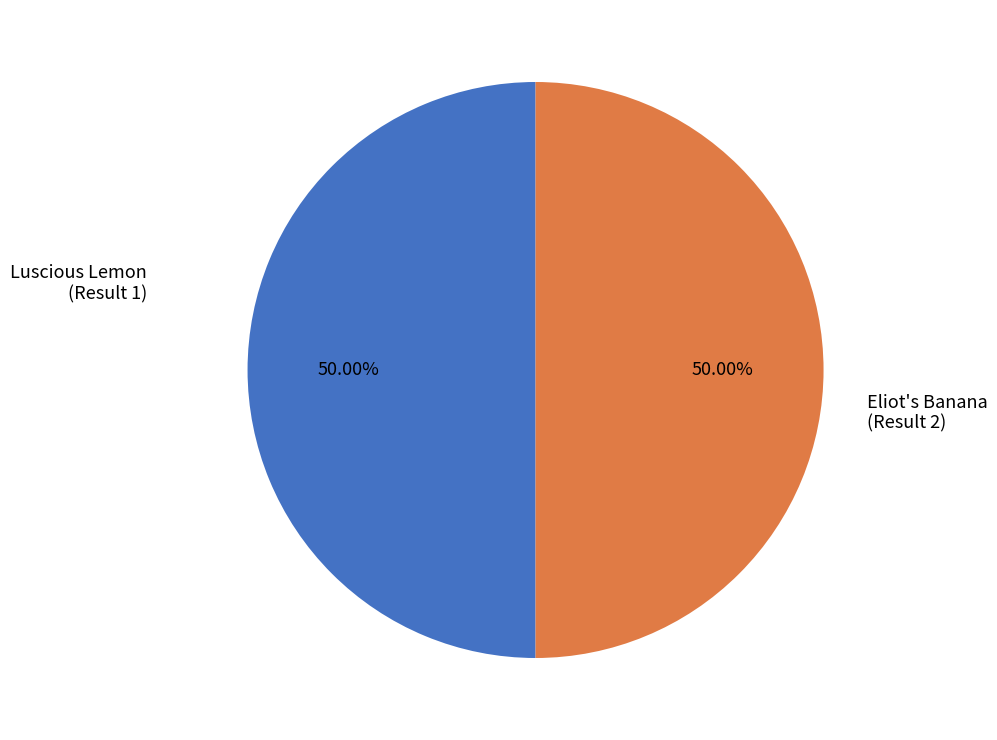

Is the sum of Eliot's Banana (Result 2) and Luscious Lemon (Result 1) greater than half?

Yes